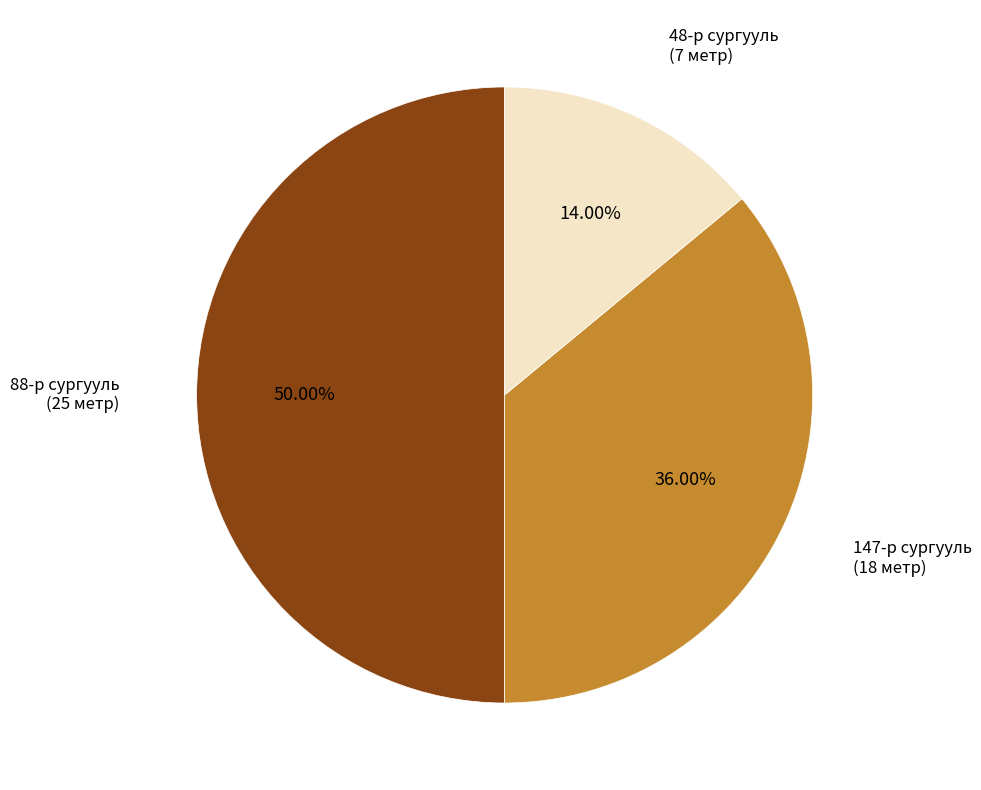

What percentage is the 147-р сургууль slice, to the nearest percent?

36%